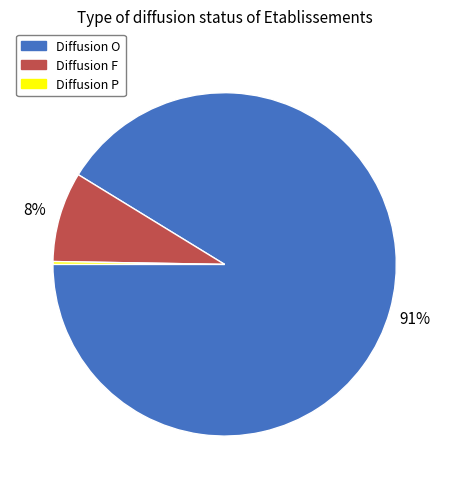

Which has a higher value, Diffusion F or Diffusion O?

Diffusion O